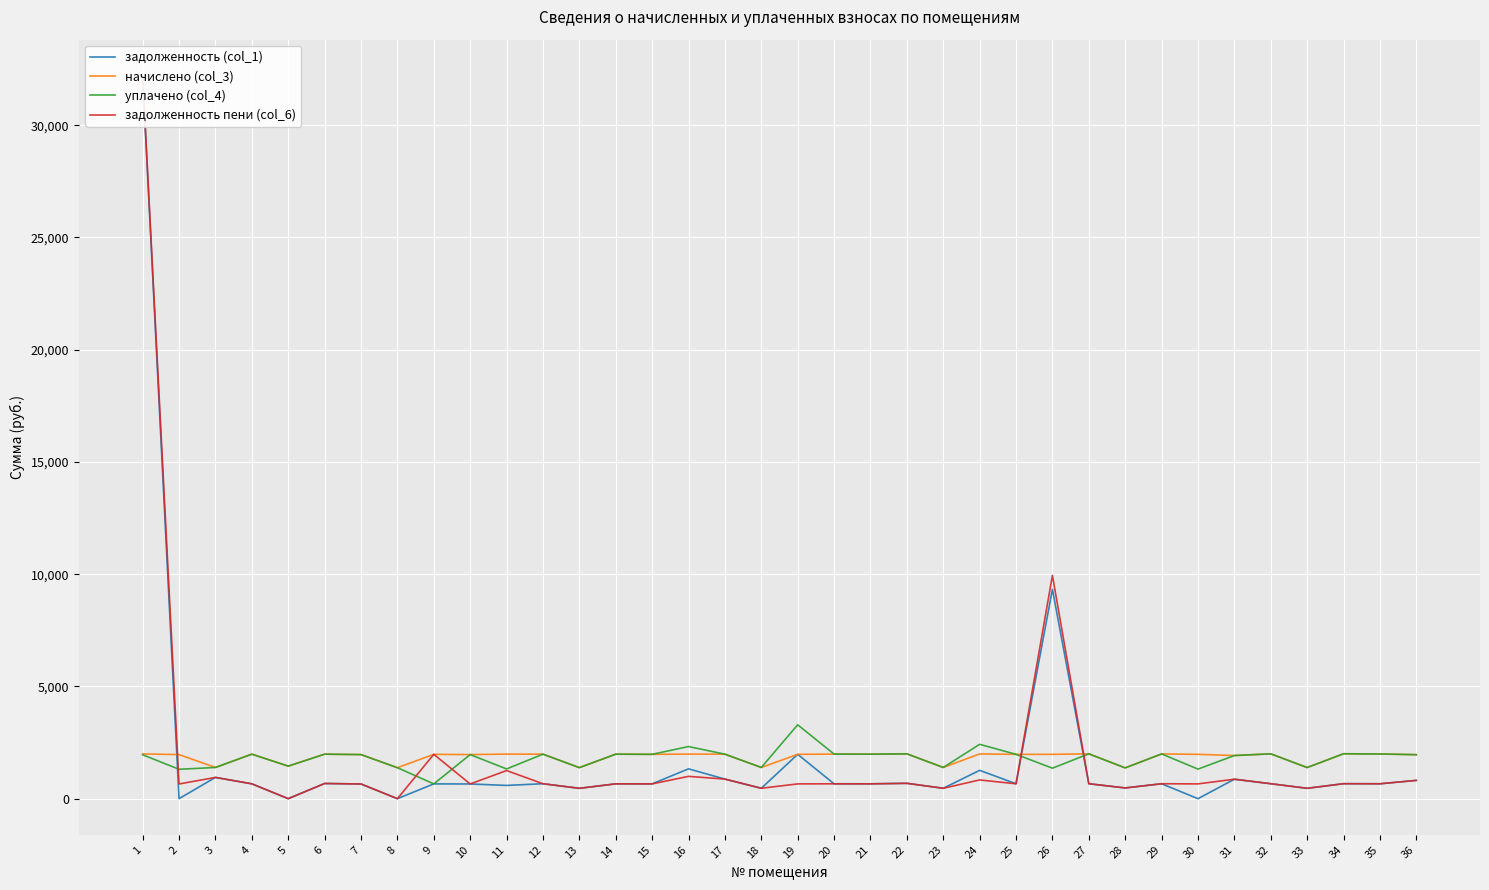

The задолженность пени (col_6) series shows 590.4 at 31. True or false?

False